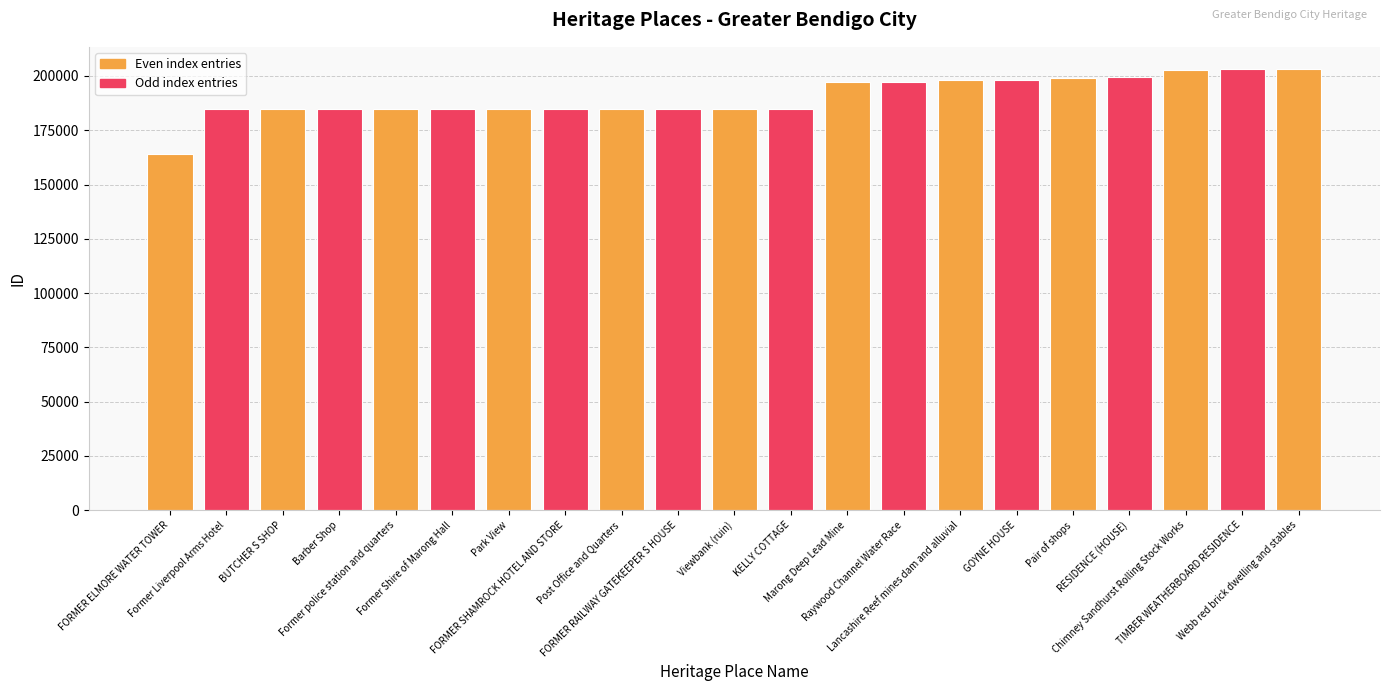

What is the smallest value displayed?

164206